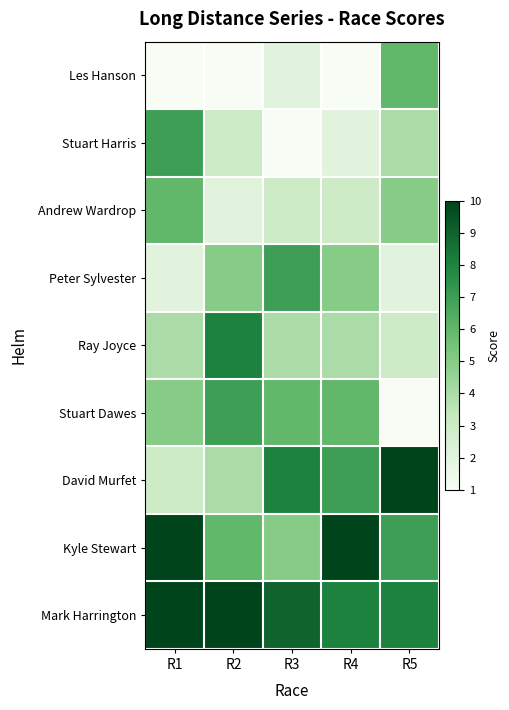

Count the number of categories in the chart.

5